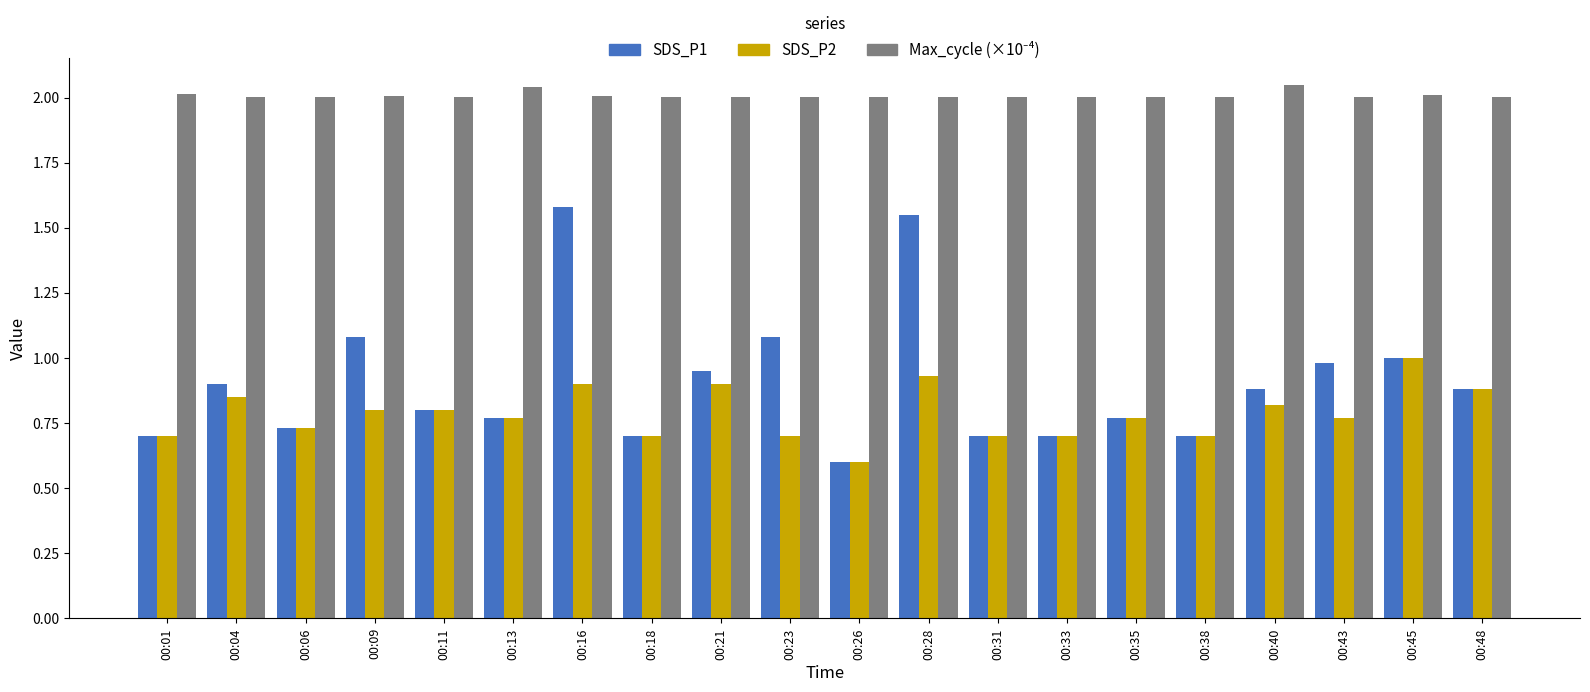

True or false: SDS_P2 has a value of 1.5 at 00:16.

False